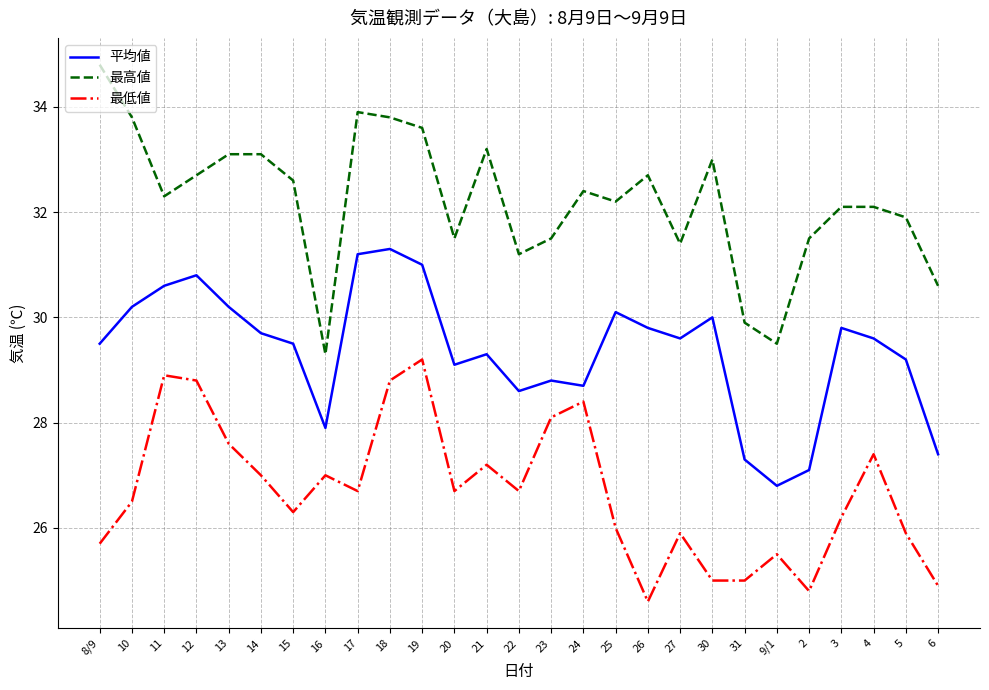

Which series has the largest total across all categories?

最高値